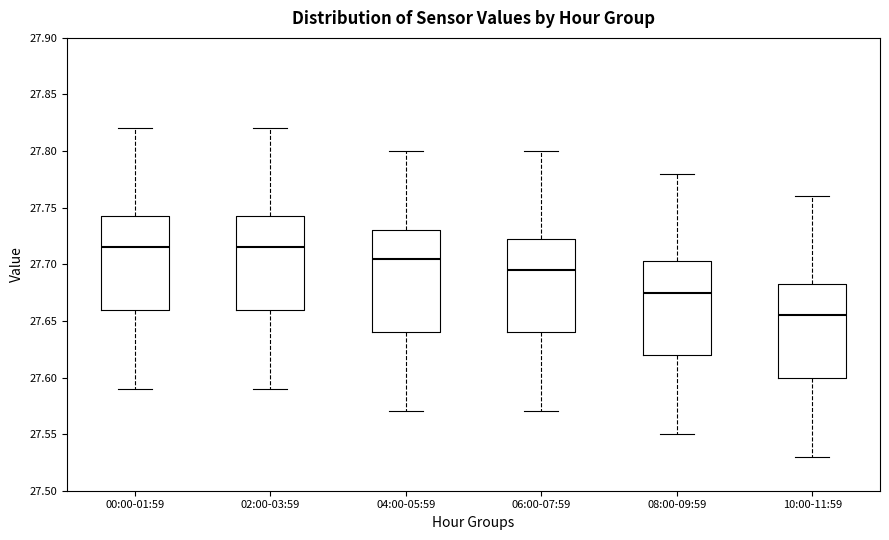

Reading left to right, read every box against the y-axis: the position of its median line, the range the box covers, and the ends of its whiskers. The values are not printed on the chart, so give them approximately, as read against the axis.

00:00-01:59: median 27.715, box 27.660 to 27.745, whiskers 27.590 to 27.820
02:00-03:59: median 27.715, box 27.660 to 27.745, whiskers 27.590 to 27.820
04:00-05:59: median 27.705, box 27.640 to 27.730, whiskers 27.570 to 27.800
06:00-07:59: median 27.695, box 27.640 to 27.725, whiskers 27.570 to 27.800
08:00-09:59: median 27.675, box 27.620 to 27.705, whiskers 27.550 to 27.780
10:00-11:59: median 27.655, box 27.600 to 27.685, whiskers 27.530 to 27.760